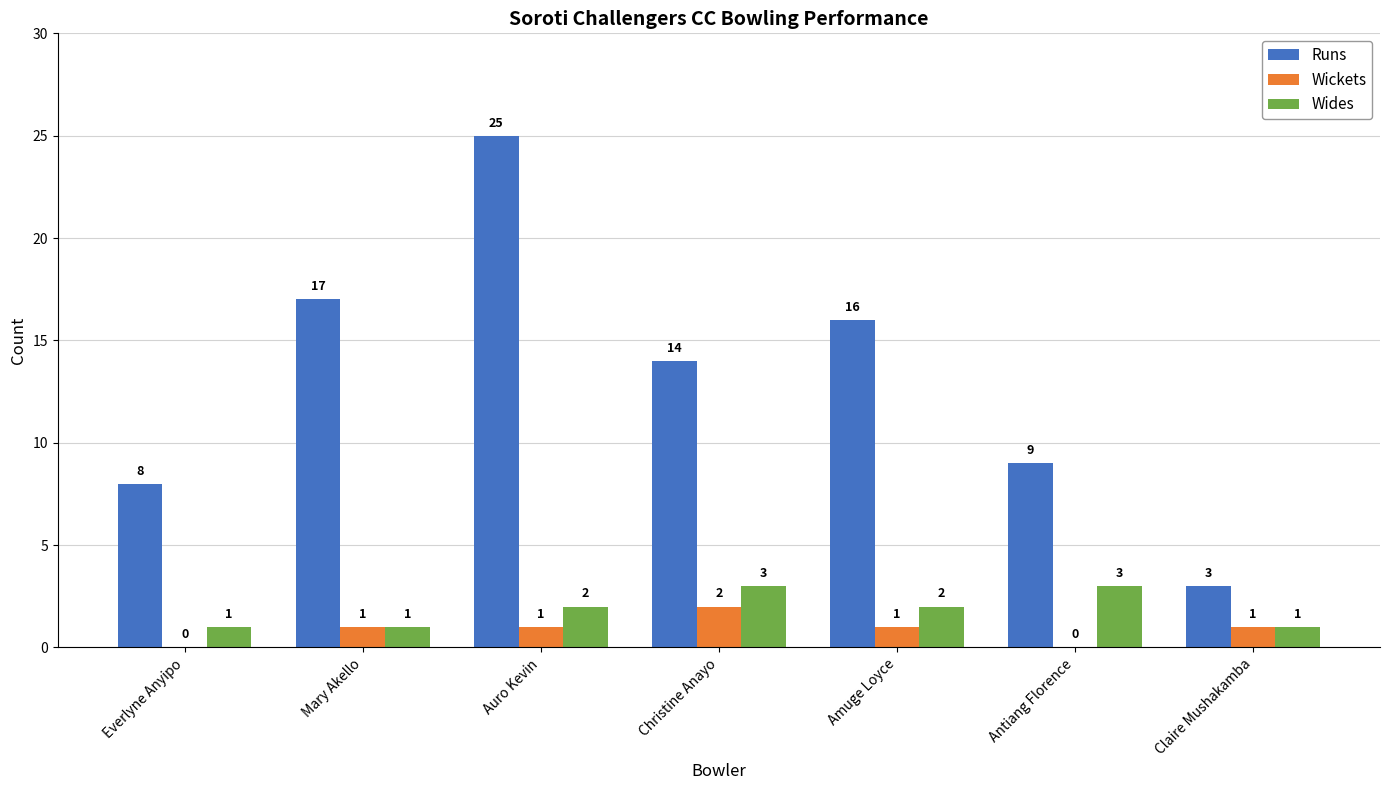

Where is Runs nearest to the value 14?

Christine Anayo